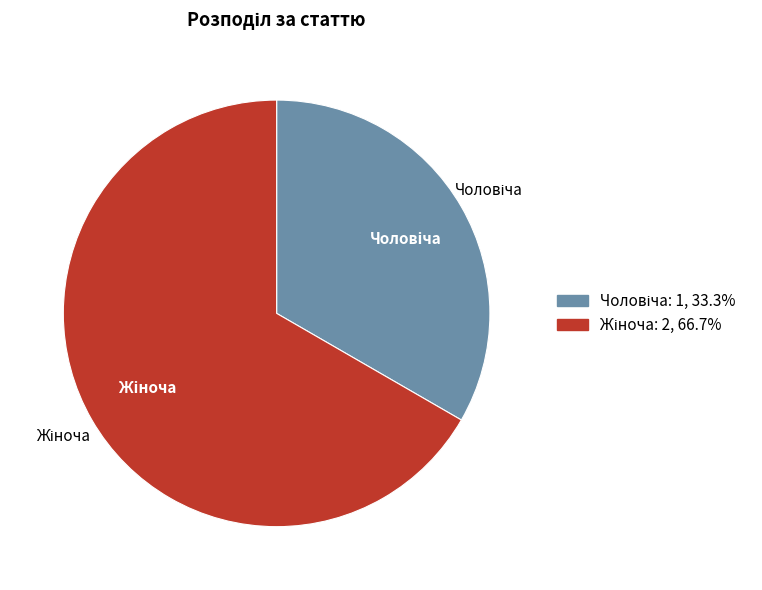

Does any single category account for the majority?

Yes